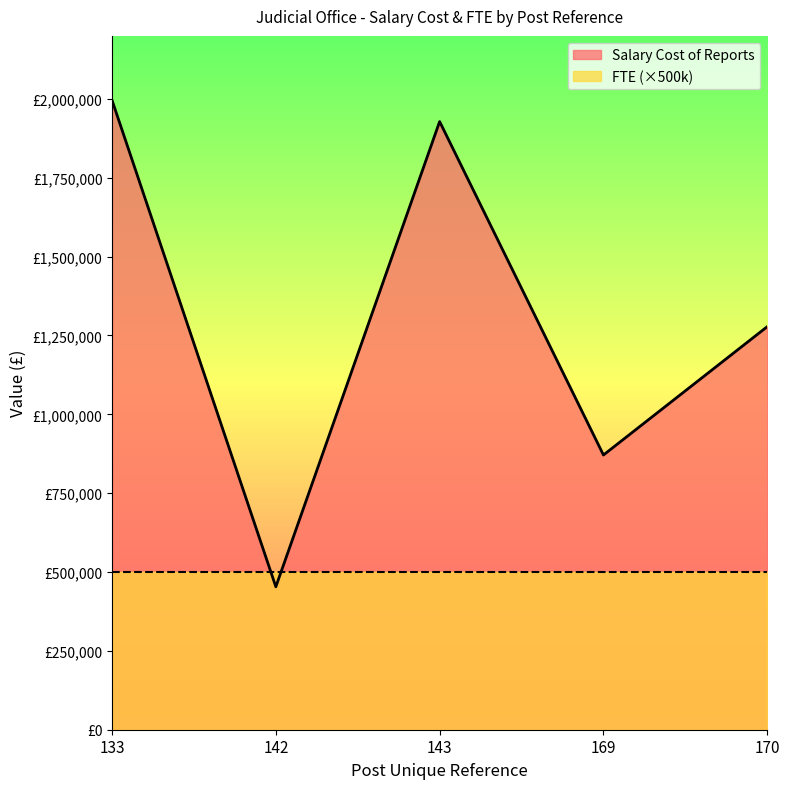

Rank the categories by value from highest to lowest.

133, 143, 170, 169, 142